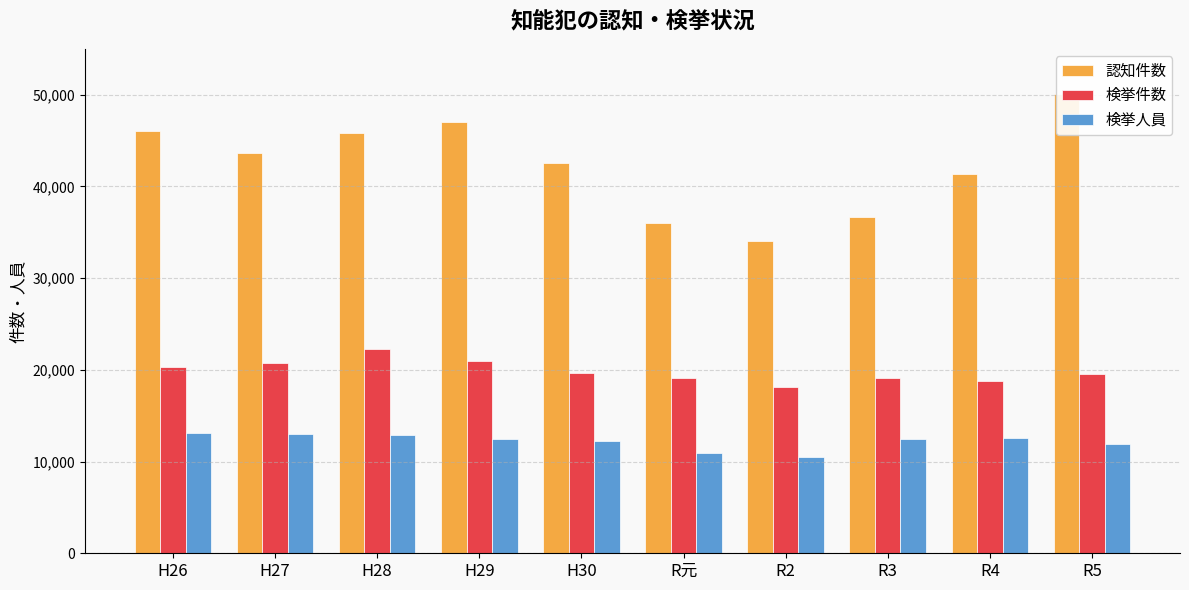

Which series has the largest total across all categories?

認知件数